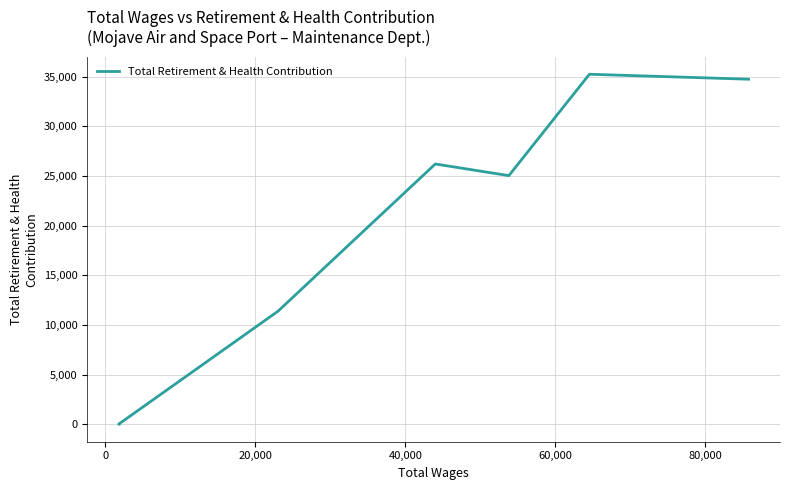

How many interior local peaks (higher than both neighbors) does the data have?

2